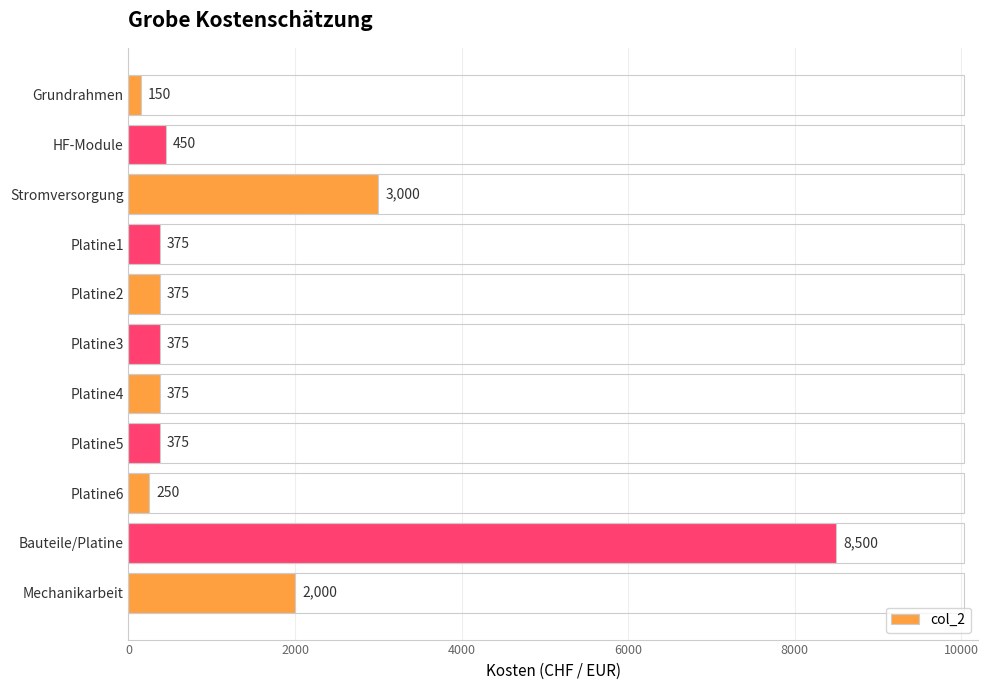

Read the value at Mechanikarbeit.

2000